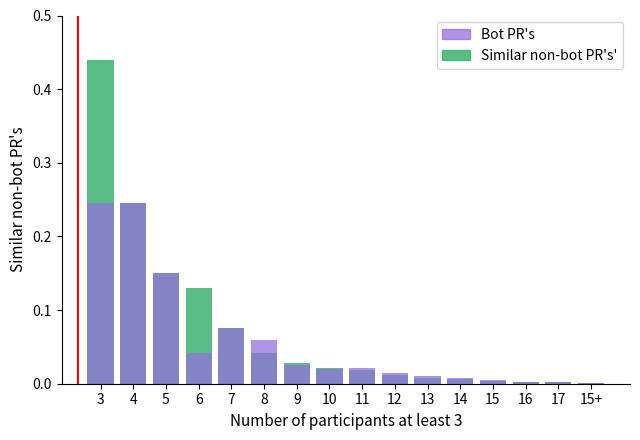

Is the value of Similar non-bot PR's' at 10 greater than the value of Bot PR's at 7?

No